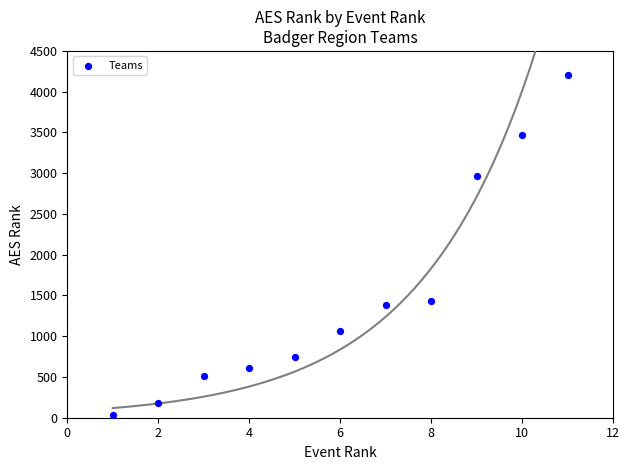

What Y value in the scatter plot is closest to 2119?

1427